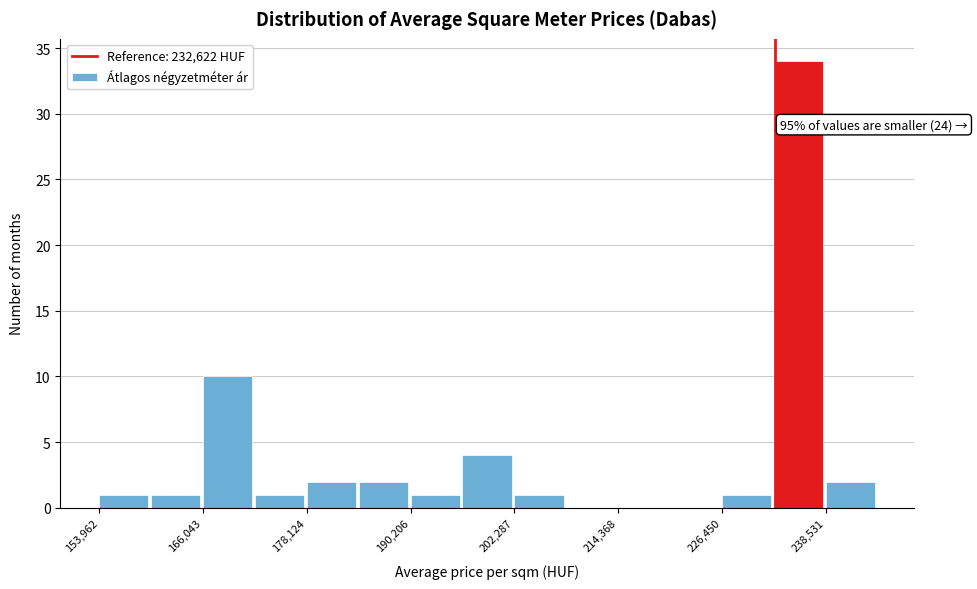

Around what value on the x-axis is the tallest bar? Give the approximate position of its centre, as read against the axis.

236000